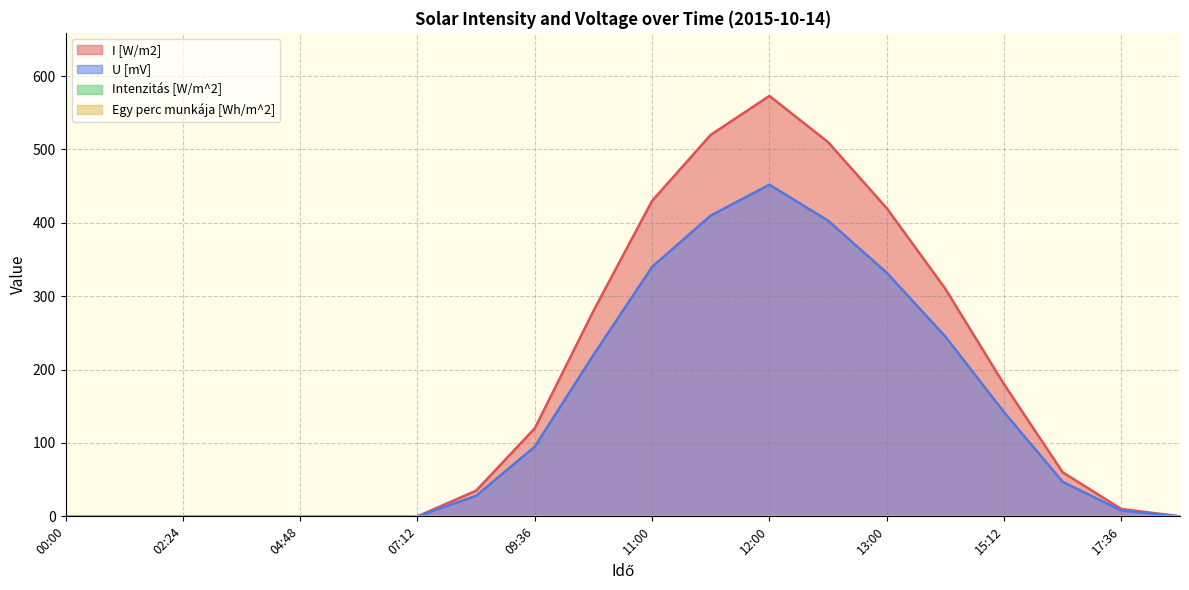

How many values in the I [W/m2] series exceed 60?

9